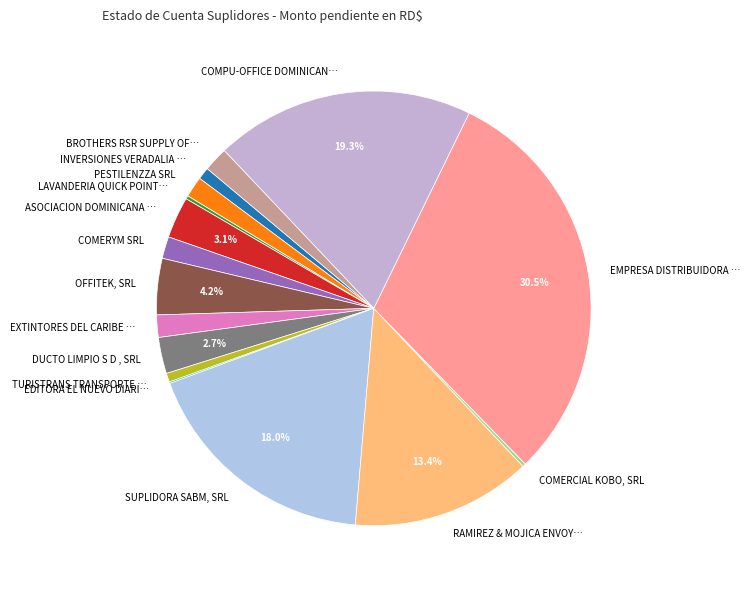

What portion of the pie excludes OFFITEK, SRL?

95.8%